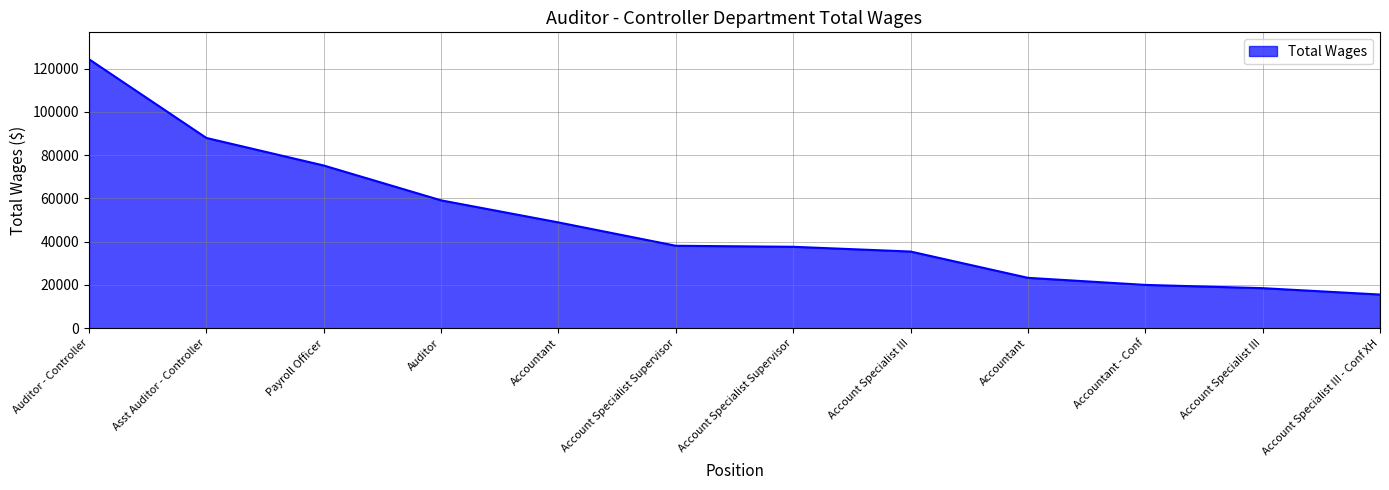

At which label is the value closest to 69936?

Payroll Officer